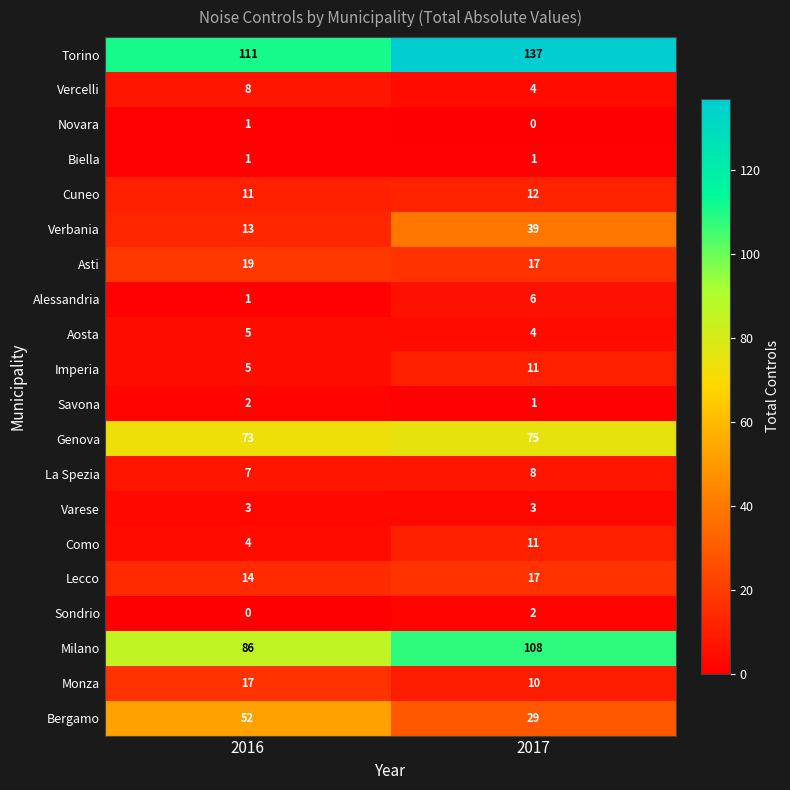

What is the sum of all Bergamo values?

81